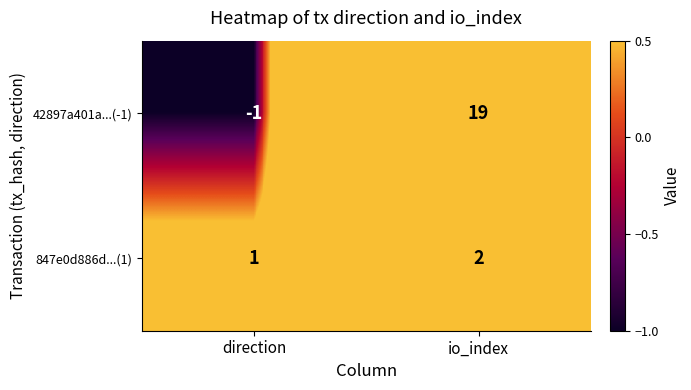

At which category is the sum across all series the highest?

io_index